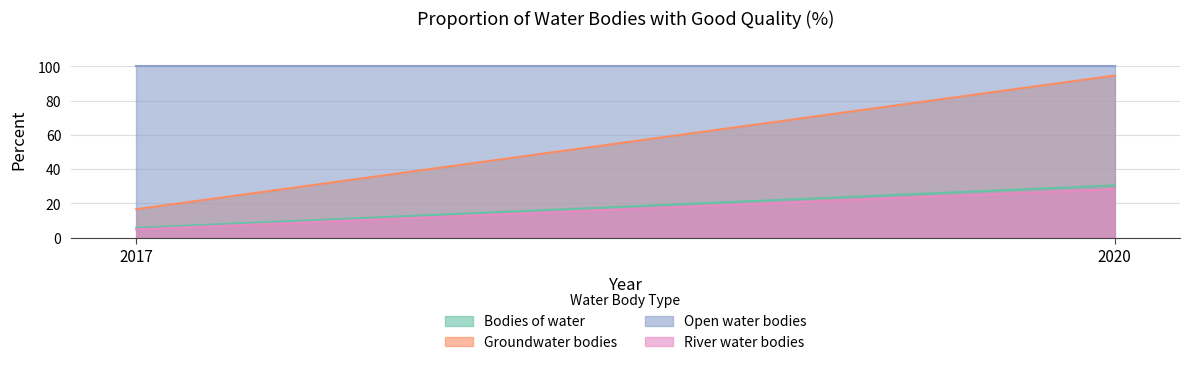

At how many categories does at least one series exceed 22?

2